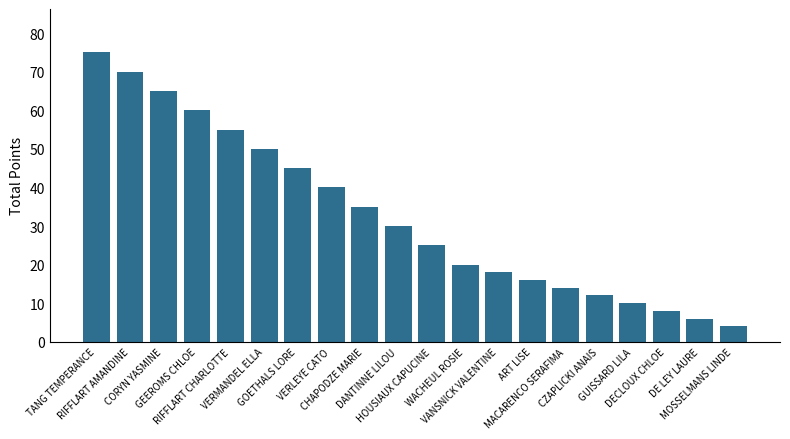

What is the sum of all values?

658